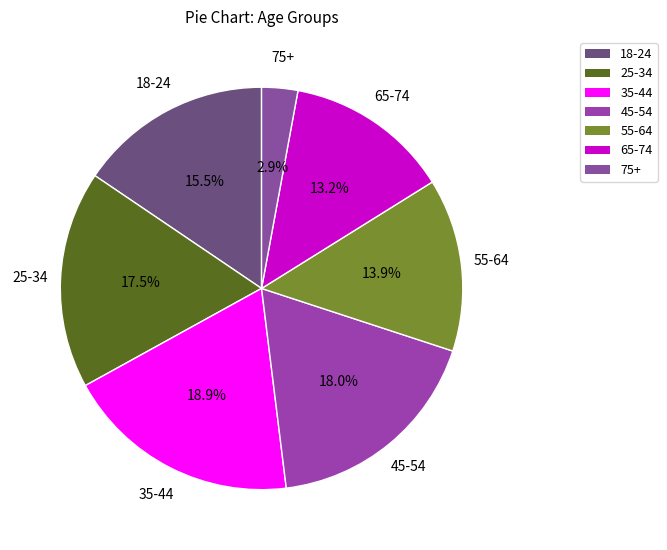

Does 65-74 represent more than half of the total?

No